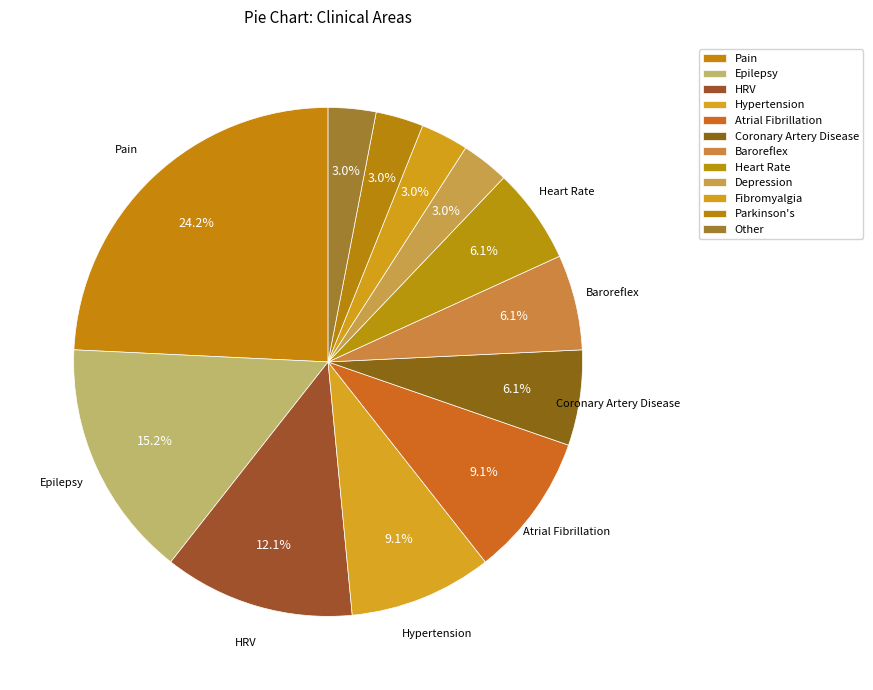

How many segments does this pie chart have?

12